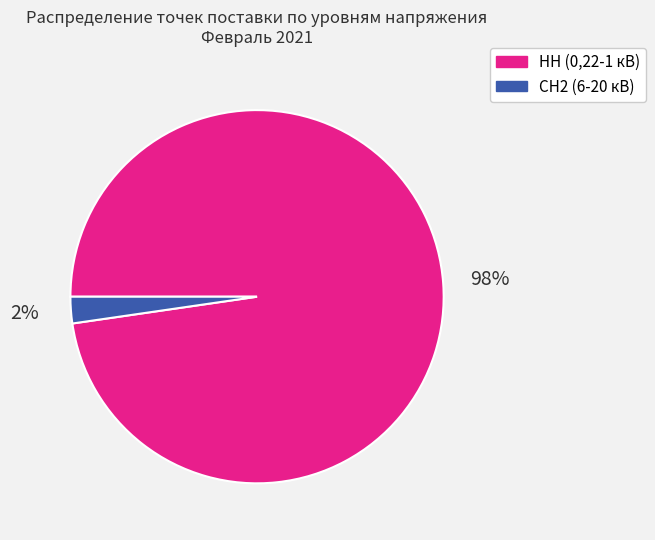

The НН (0,22-1 кВ) slice represents 98% of the pie. True or false?

True